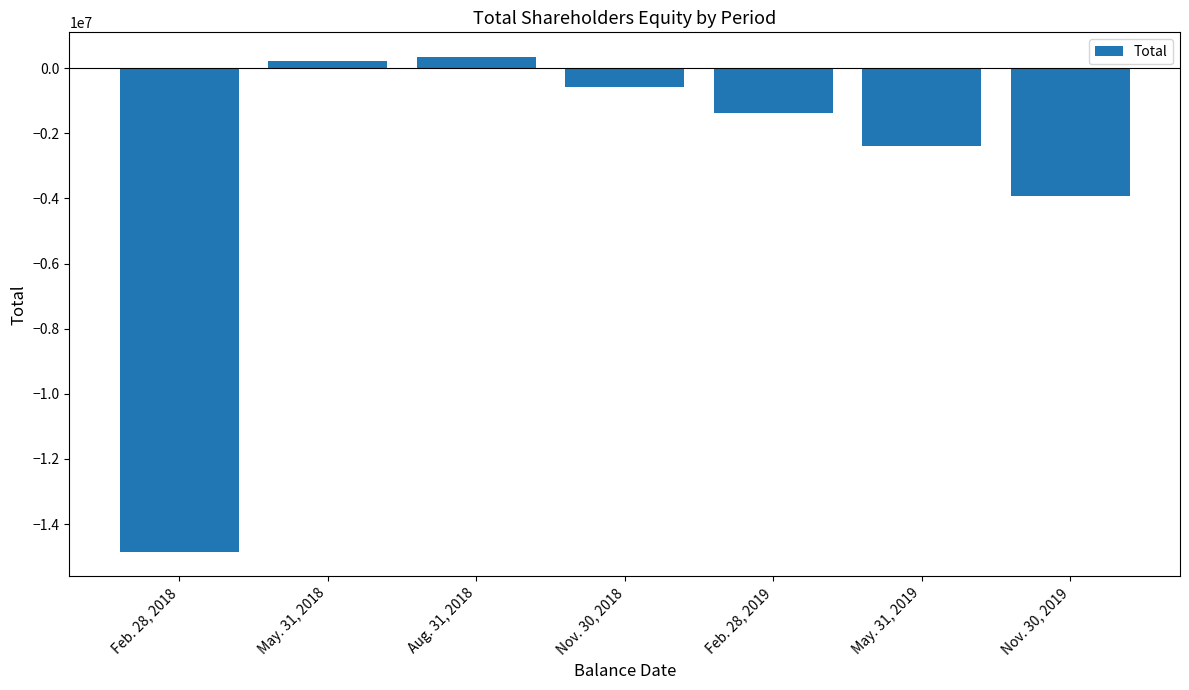

What is the label of the 3rd bar from the right?

Feb. 28, 2019